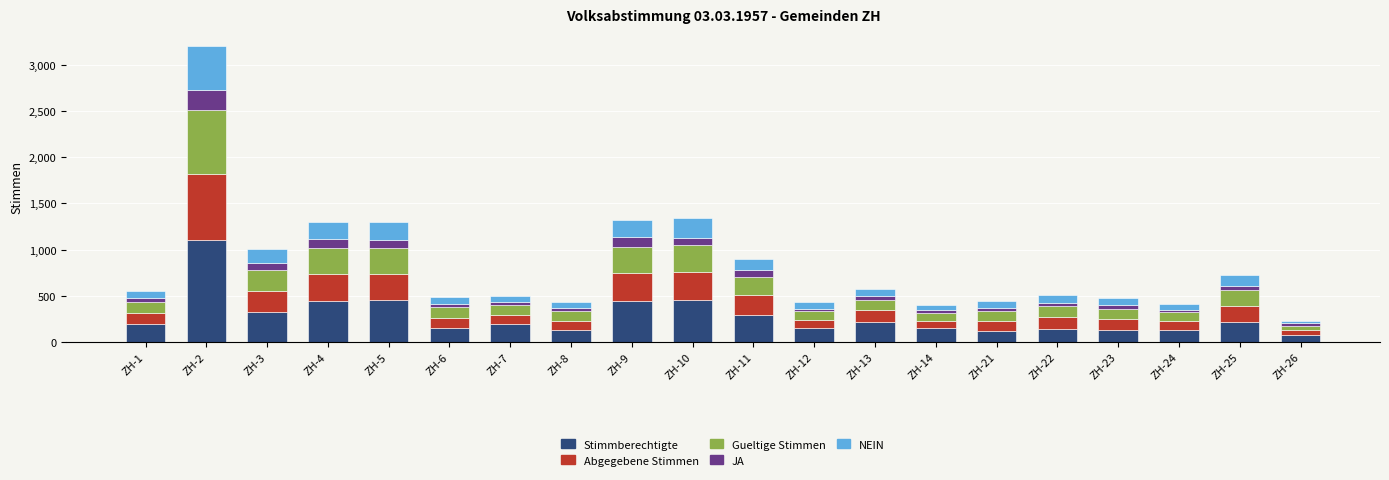

At which category is the sum across all series the highest?

ZH-2